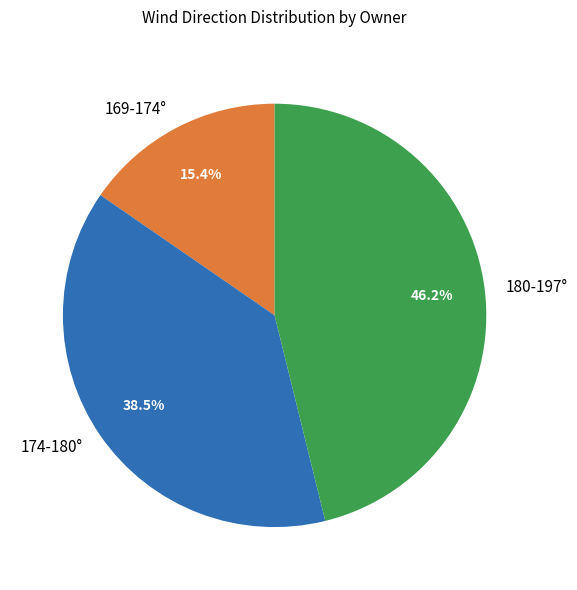

Is there a majority slice in this chart?

No